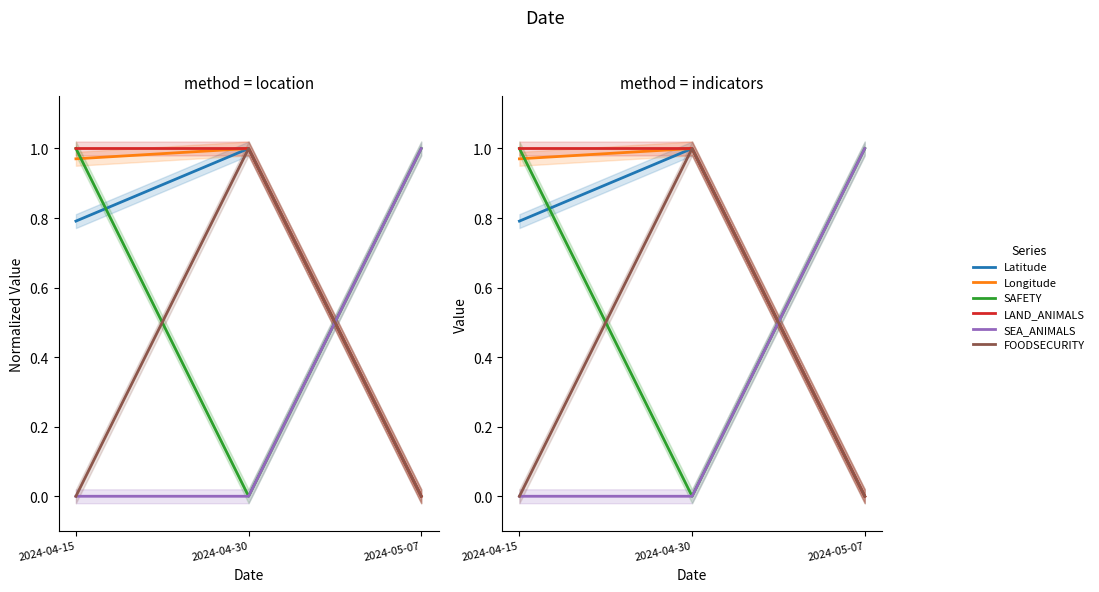

Between 2024-05-07 and 2024-04-15, which is larger?

2024-04-15